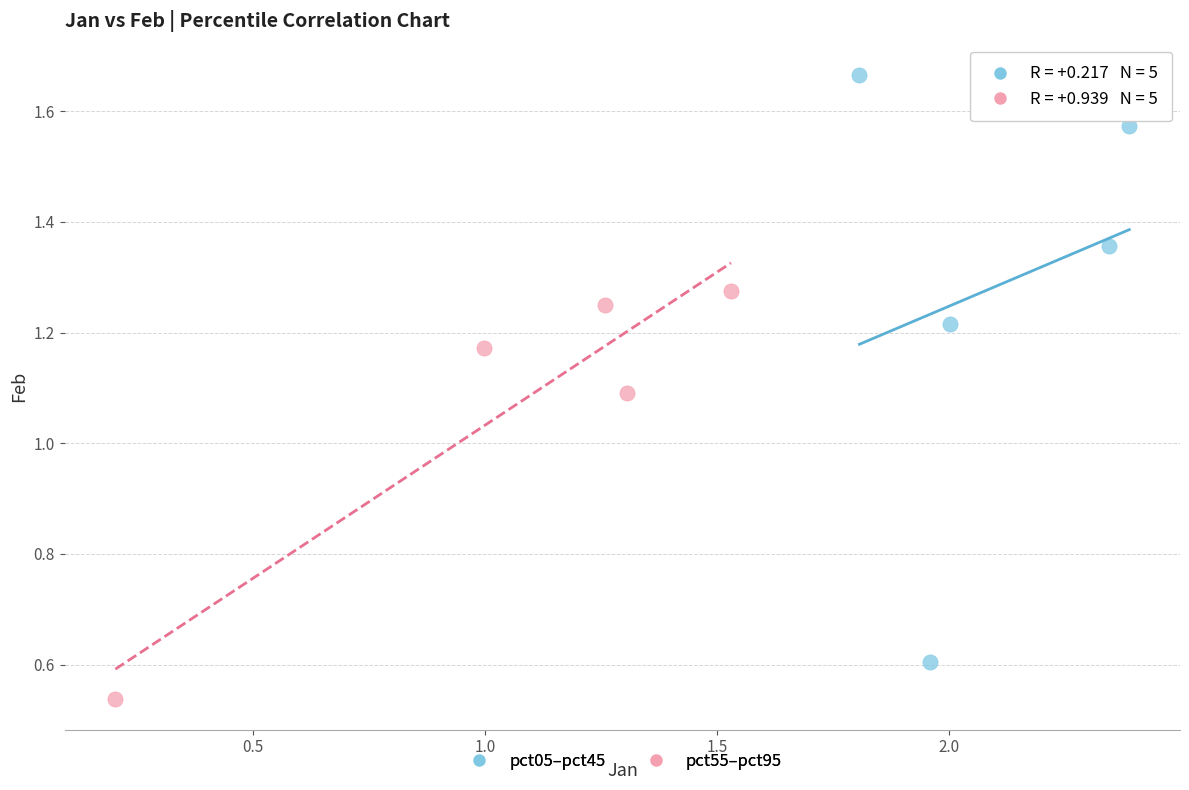

Which series has the largest Y range (max minus min)?

pct05–pct45